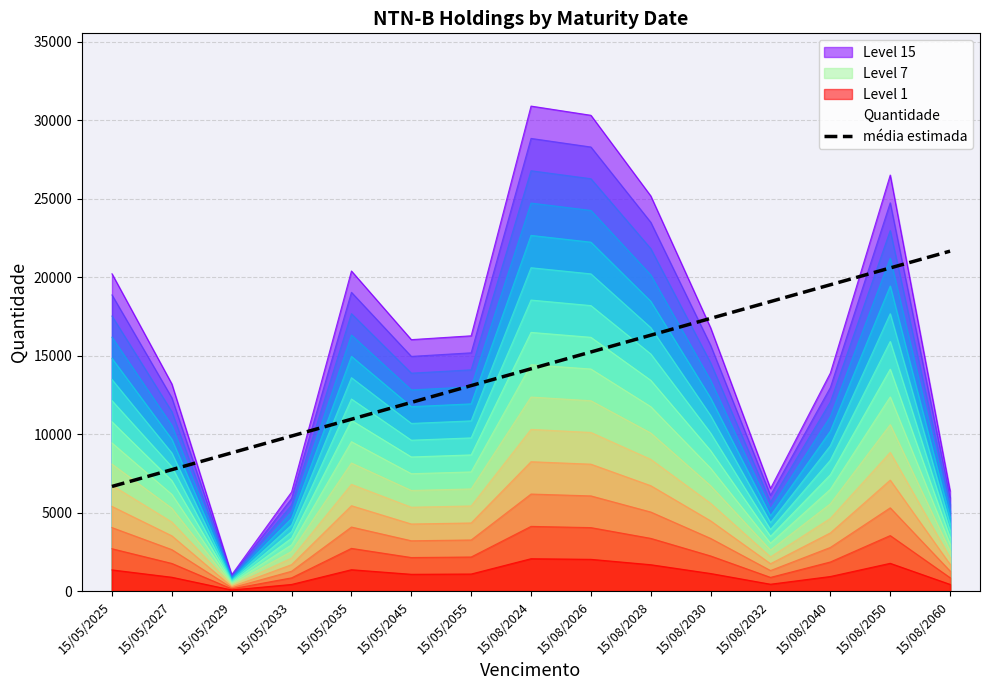

What is the sum of all values?

212350.4